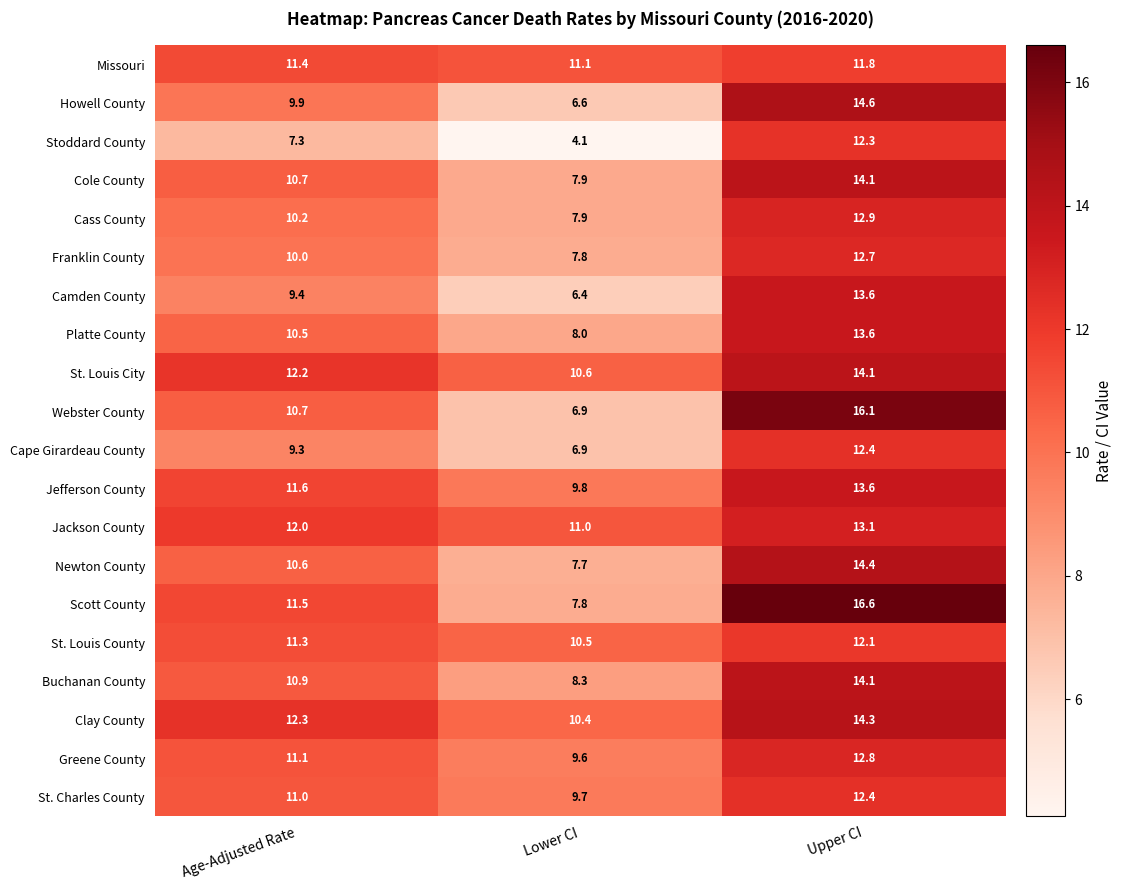

The value of Webster County at Lower CI is 4.4. True or false?

False